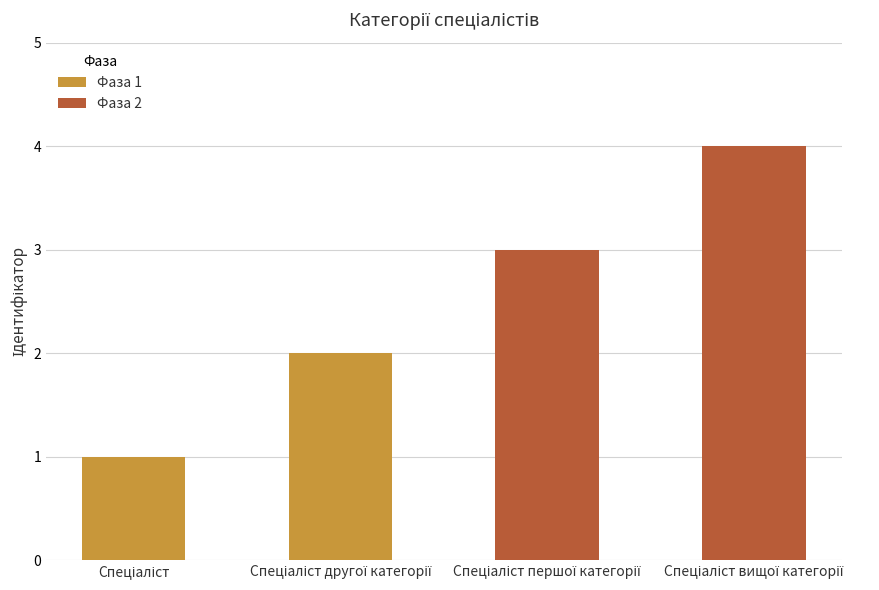

Reading left to right, what are all the values shown in this chart?

1	2	3	4